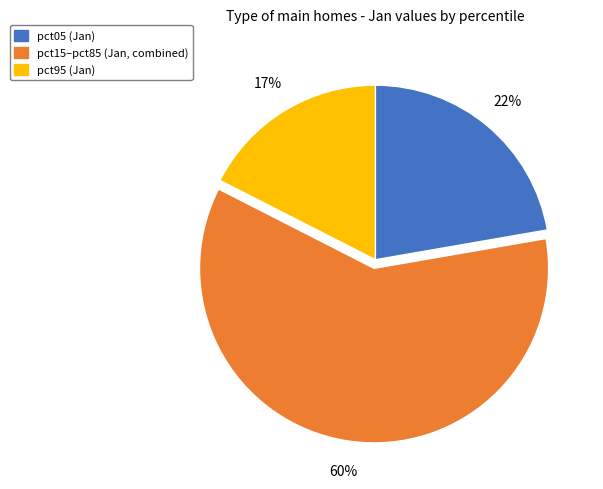

Is there any slice that represents more than half of the pie?

Yes